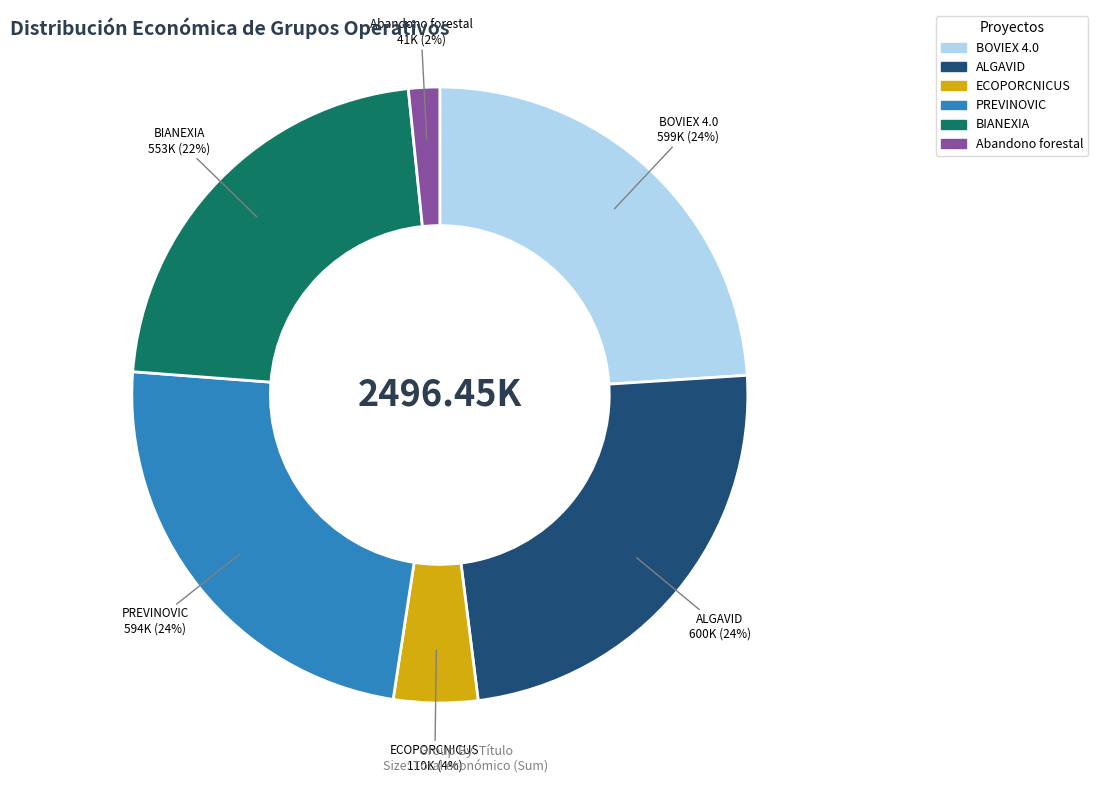

What is the smallest slice in the pie chart?

Abandono forestal